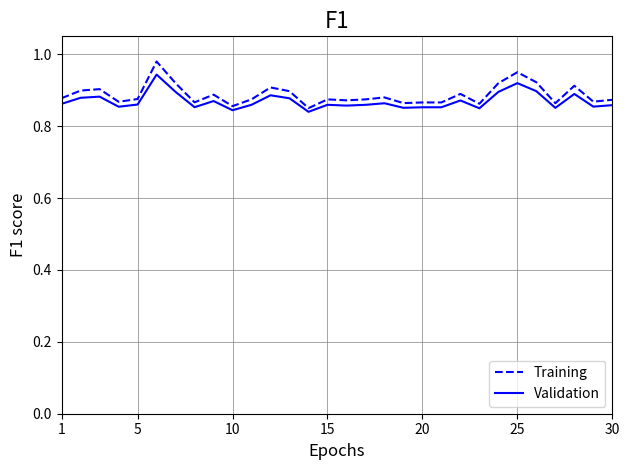

Which series has the widest spread of values?

Training